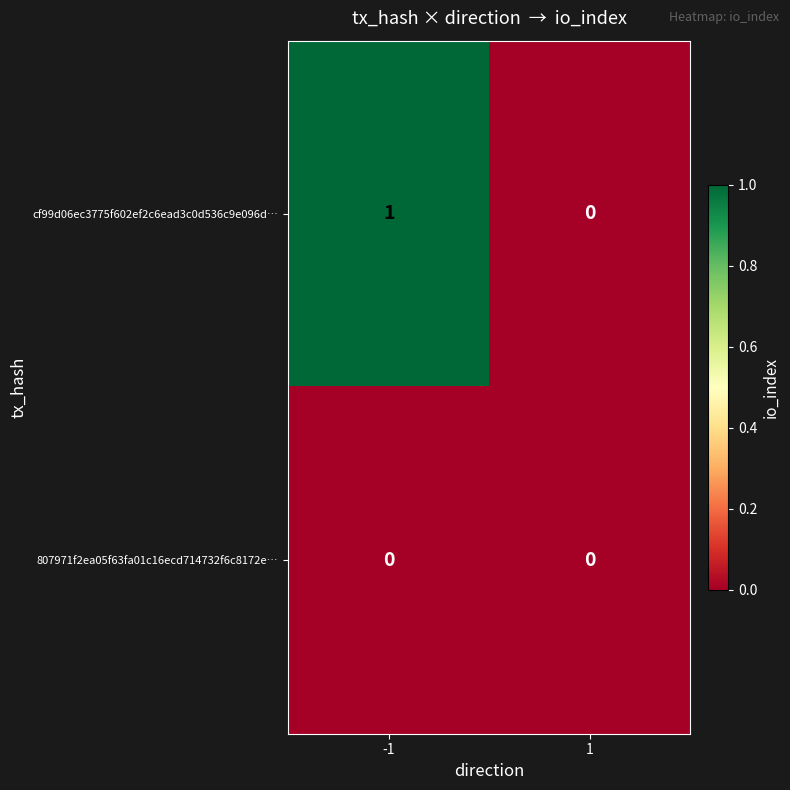

The value of 807971f2ea05f63fa01c16ecd714732f6c8172e… at -1 is 0. True or false?

True